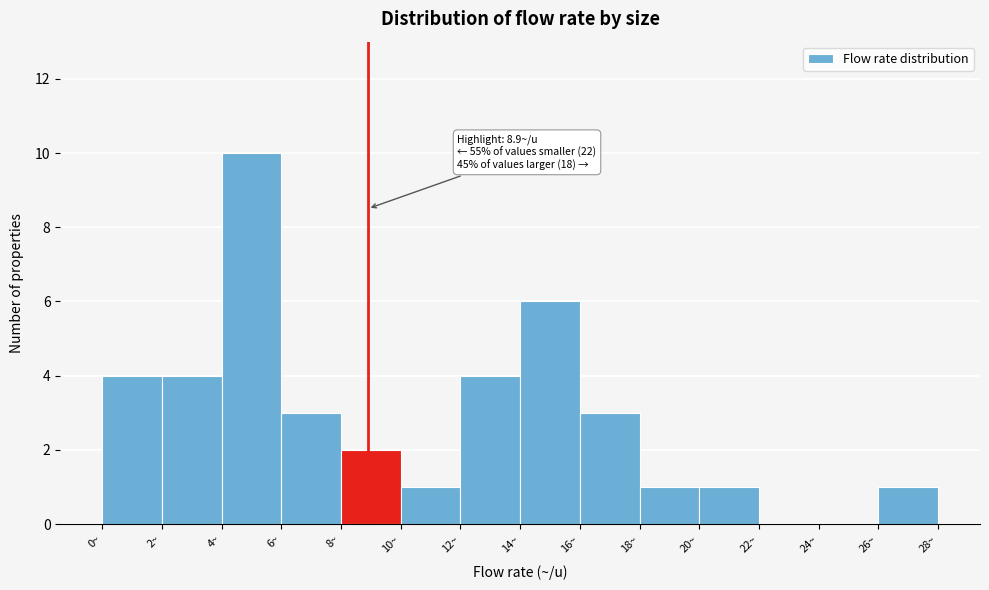

Over which range of the x-axis is the bar tallest?

4 to 6